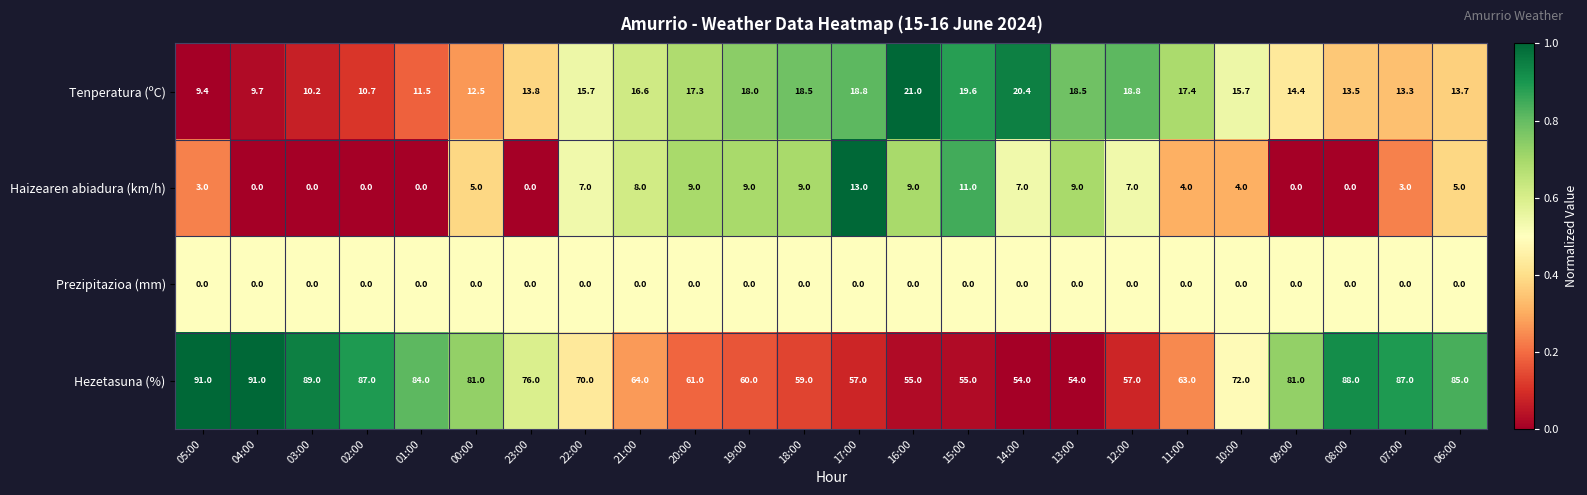

At which label is Prezipitazioa (mm) closest to 0?

05:00